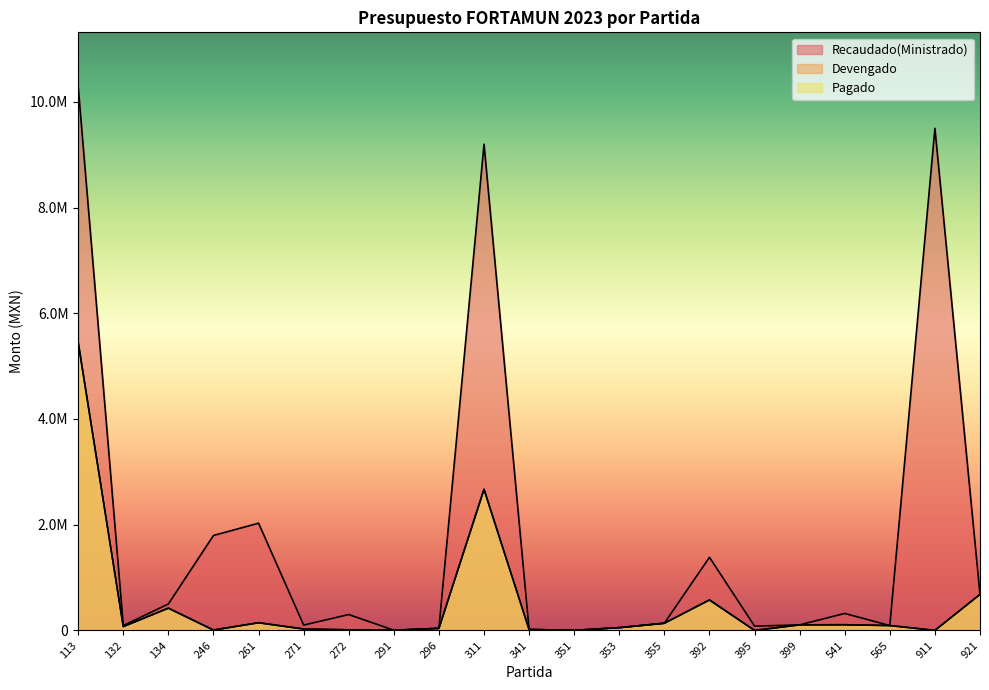

What is the average value of the Recaudado(Ministrado) series?

1748177.0